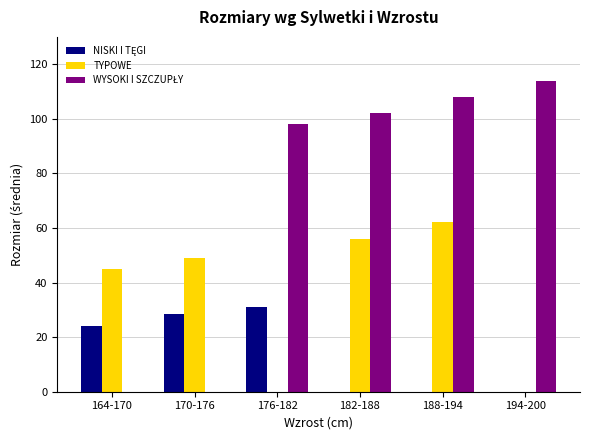

The TYPOWE series shows 62.0 at 188-194. True or false?

True